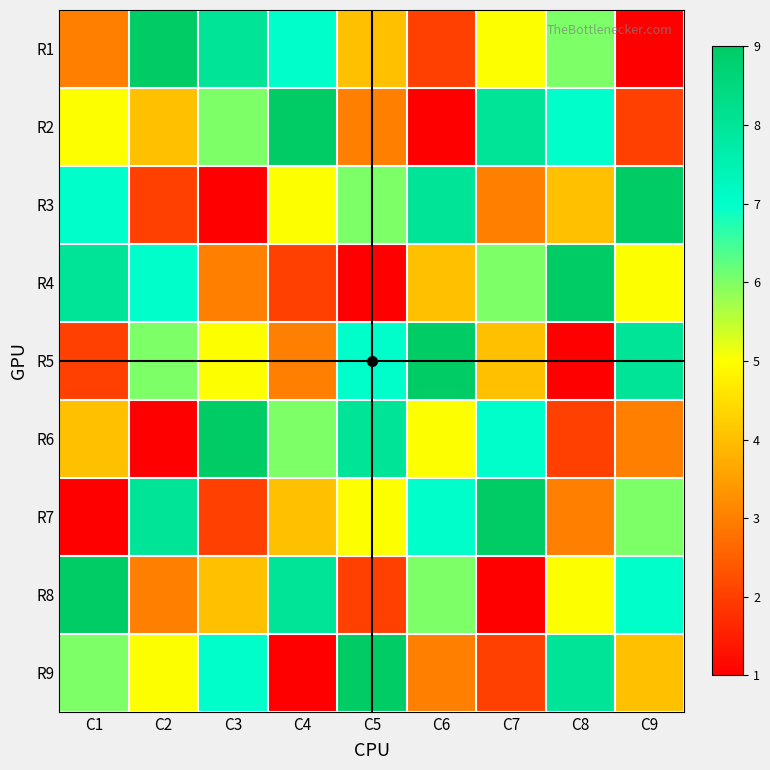

Reading right to left, what are all the values shown in this chart?

R1: C9=1	C8=6	C7=5	C6=2	C5=4	C4=7	C3=8	C2=9	C1=3
R2: C9=2	C8=7	C7=8	C6=1	C5=3	C4=9	C3=6	C2=4	C1=5
R3: C9=9	C8=4	C7=3	C6=8	C5=6	C4=5	C3=1	C2=2	C1=7
R4: C9=5	C8=9	C7=6	C6=4	C5=1	C4=2	C3=3	C2=7	C1=8
R5: C9=8	C8=1	C7=4	C6=9	C5=7	C4=3	C3=5	C2=6	C1=2
R6: C9=3	C8=2	C7=7	C6=5	C5=8	C4=6	C3=9	C2=1	C1=4
R7: C9=6	C8=3	C7=9	C6=7	C5=5	C4=4	C3=2	C2=8	C1=1
R8: C9=7	C8=5	C7=1	C6=6	C5=2	C4=8	C3=4	C2=3	C1=9
R9: C9=4	C8=8	C7=2	C6=3	C5=9	C4=1	C3=7	C2=5	C1=6